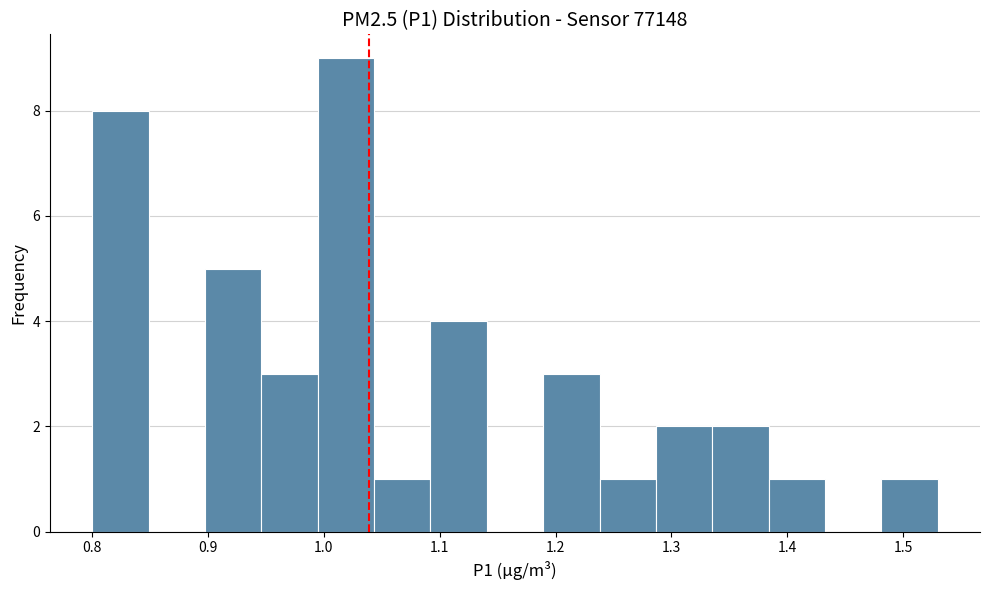

Reading left to right, list every bar in this chart as the range it spans on the x-axis followed by its height. Neither the bar edges nor the heights are printed on the chart, so give them approximately, as read against the axes.

0.80 to 0.85: 8
0.85 to 0.90: 0
0.90 to 0.95: 5
0.95 to 0.99: 3
0.99 to 1.04: 9
1.04 to 1.09: 1
1.09 to 1.14: 4
1.14 to 1.19: 0
1.19 to 1.24: 3
1.24 to 1.29: 1
1.29 to 1.34: 2
1.34 to 1.38: 2
1.38 to 1.43: 1
1.43 to 1.48: 0
1.48 to 1.53: 1